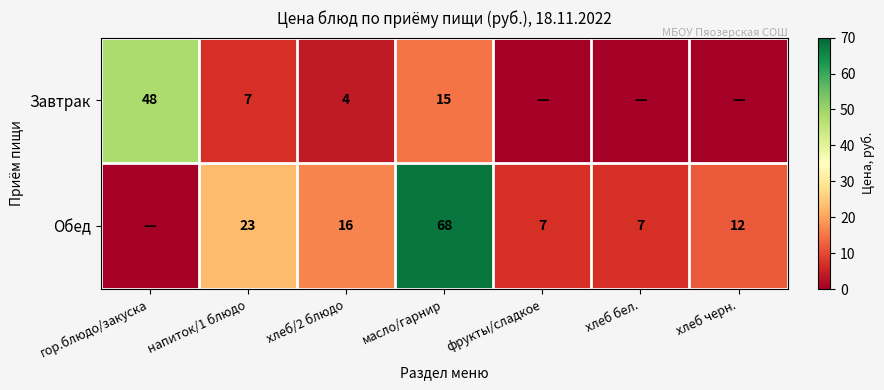

True or false: Завтрак has a value of 16.4 at гор.блюдо/закуска.

False